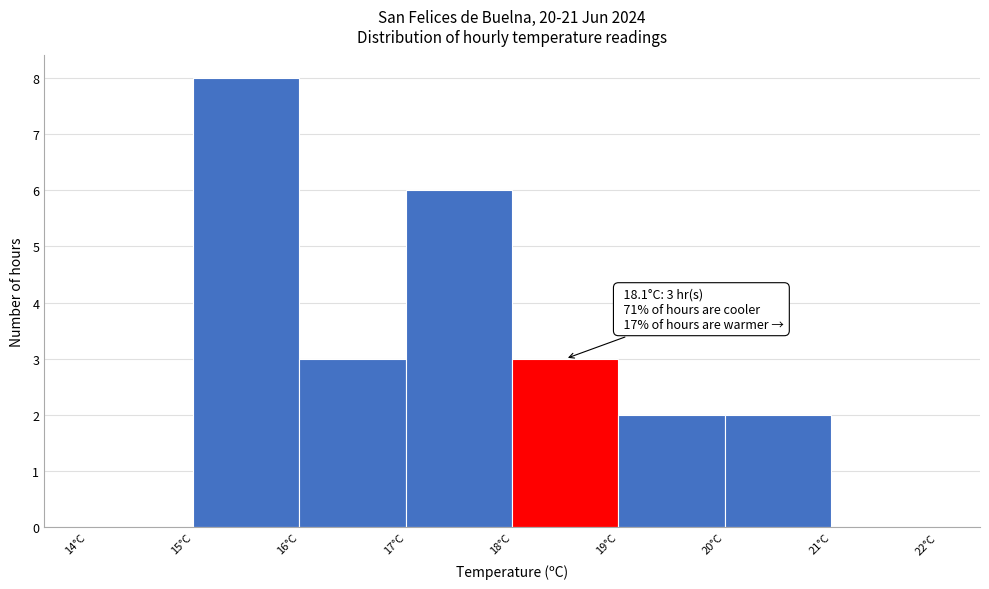

Over which range of the x-axis is the bar tallest?

15 to 16